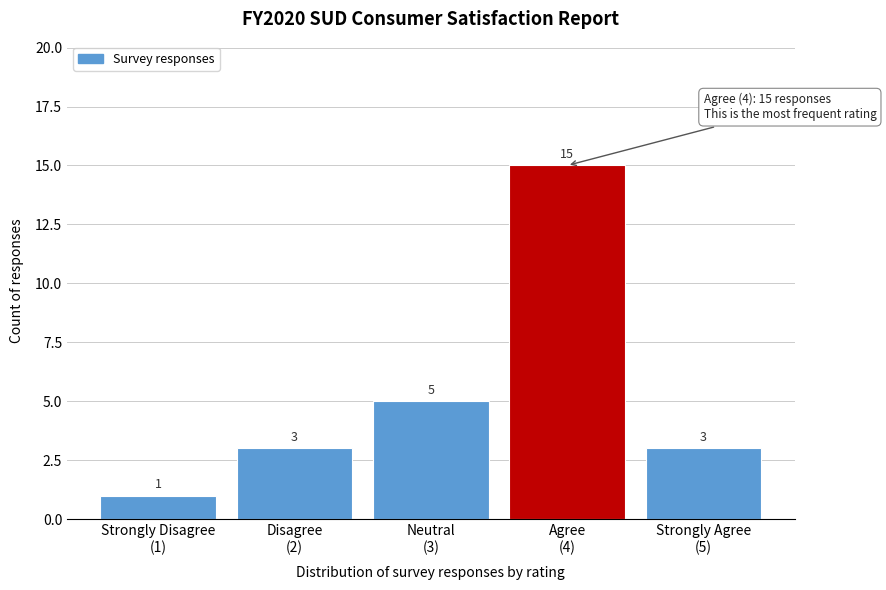

Reading right to left, transcribe all the data shown in this chart.

3	15	5	3	1